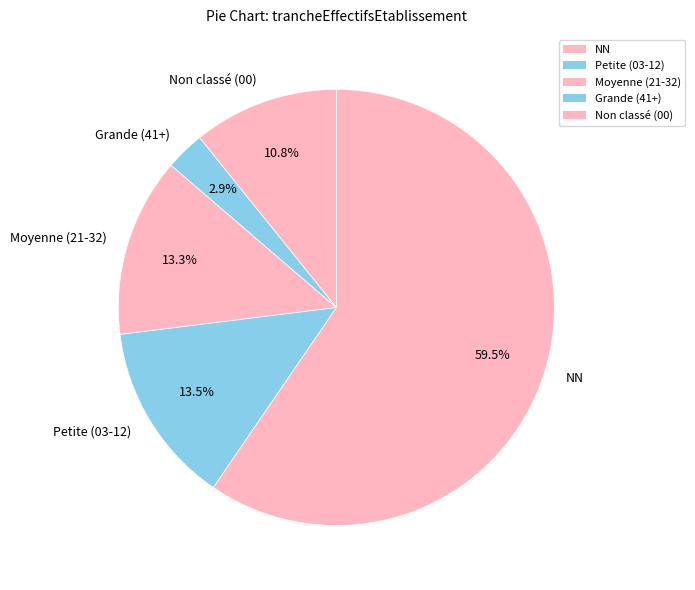

Combined, what portion of the pie is NN and Petite (03-12)?

73.0%